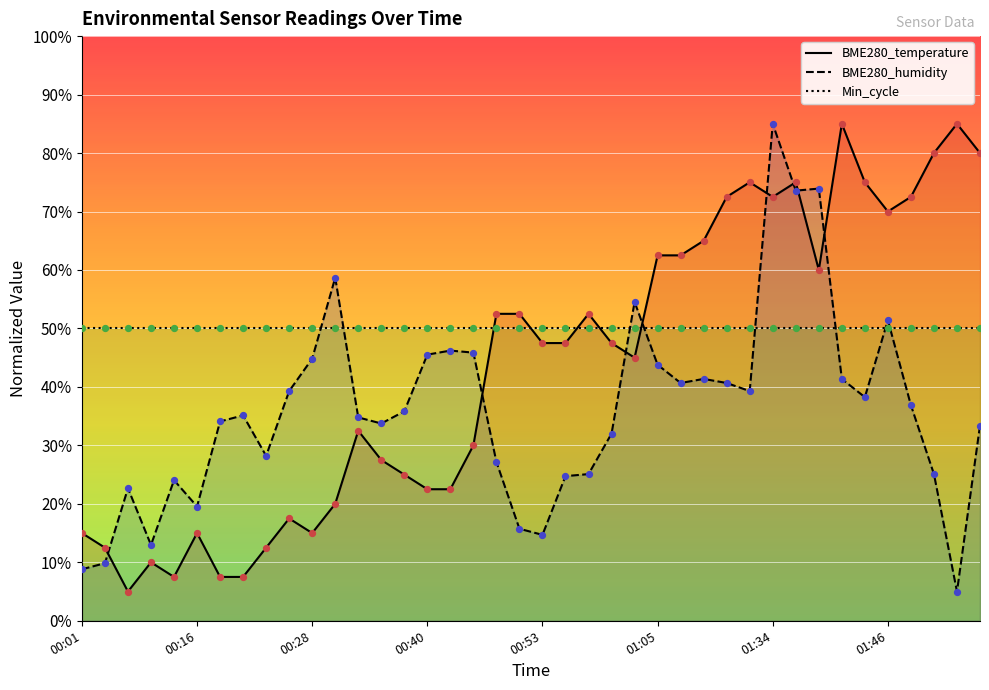

Which series has the widest spread of Y values?

BME280_temperature